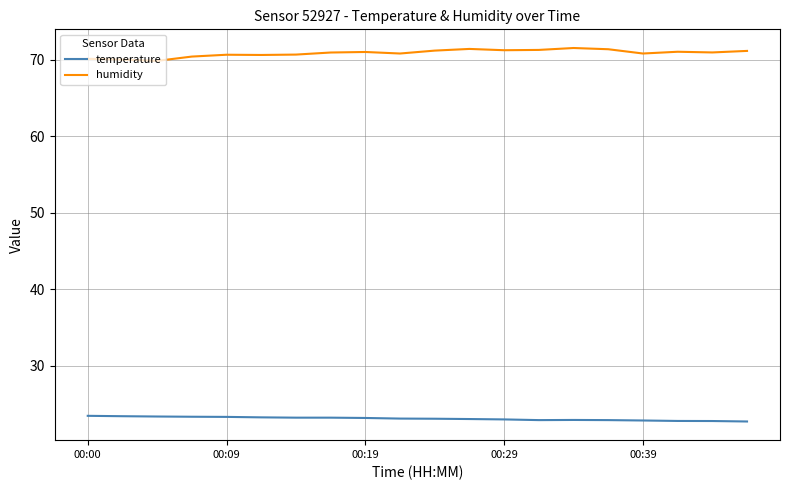

How many lines are shown in the chart?

2